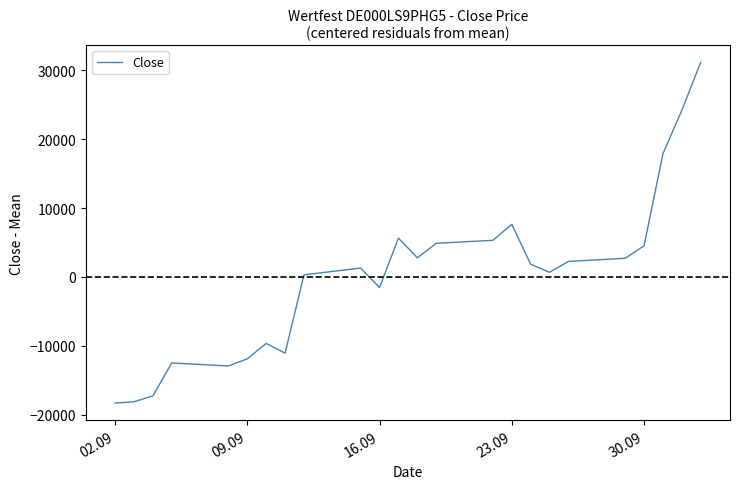

What is the smallest value displayed?

-18317.5